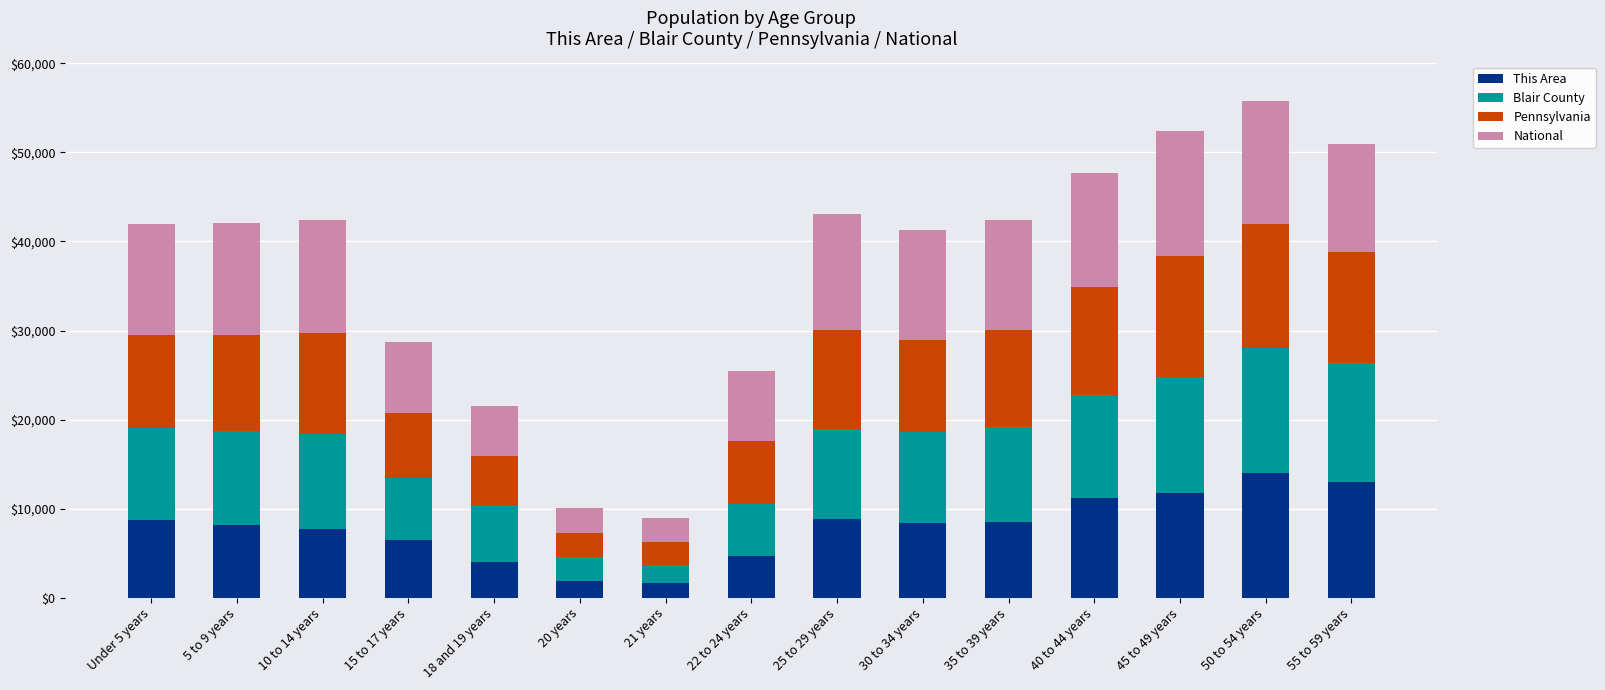

The value of This Area at 55 to 59 years is 17607.0. True or false?

False